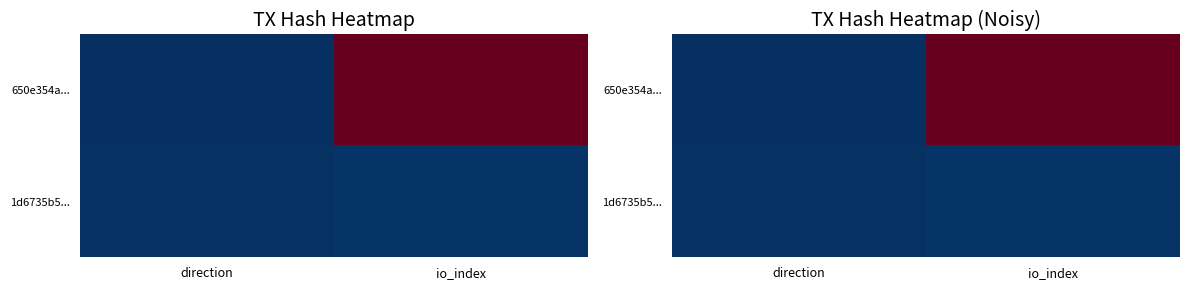

At which label does 1d6735b5... reach its peak?

io_index